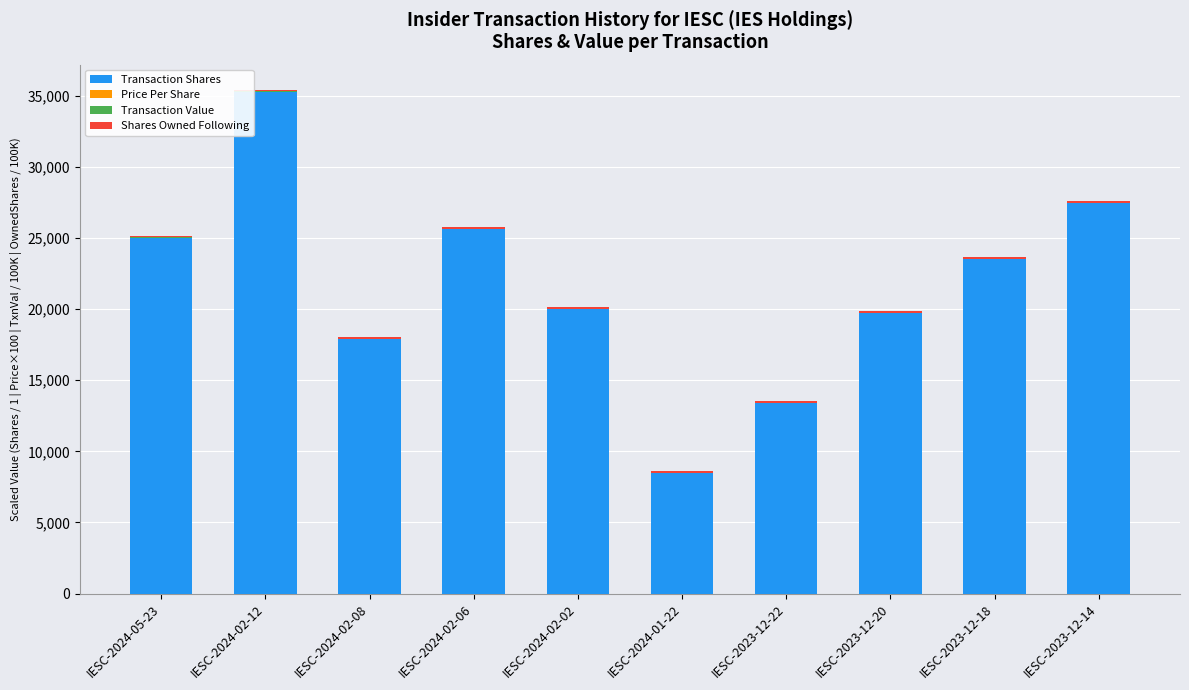

At which label is Transaction Shares closest to 21890?

IESC-2023-12-18